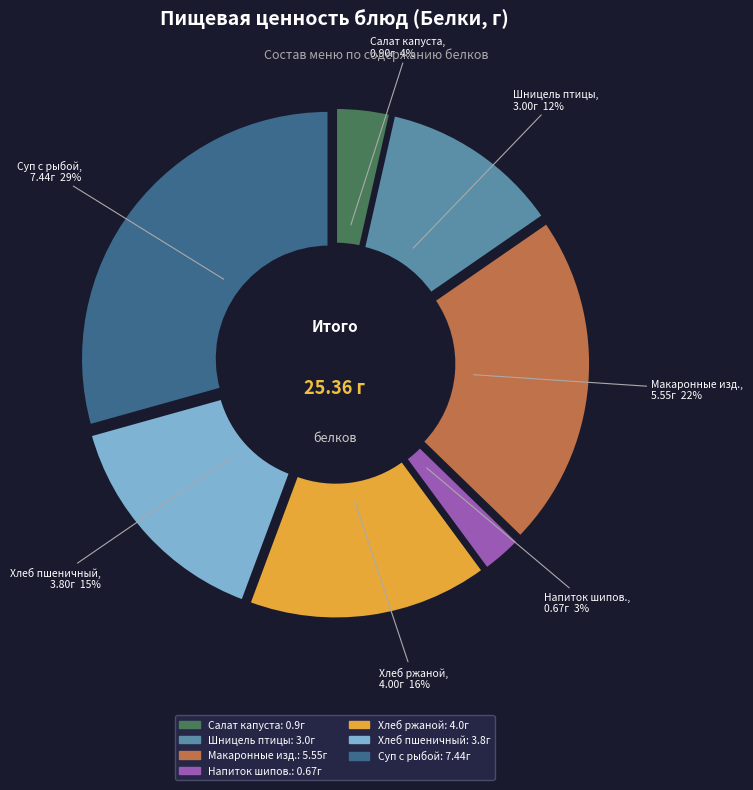

Is there a majority slice in this chart?

No